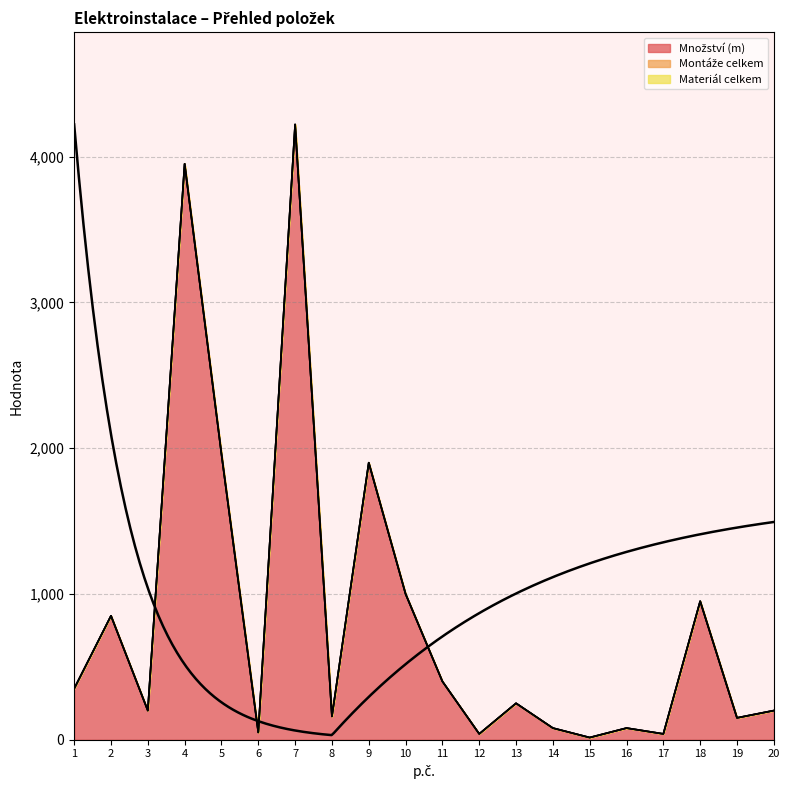

How many interior local peaks does the Množství (m) series have?

7